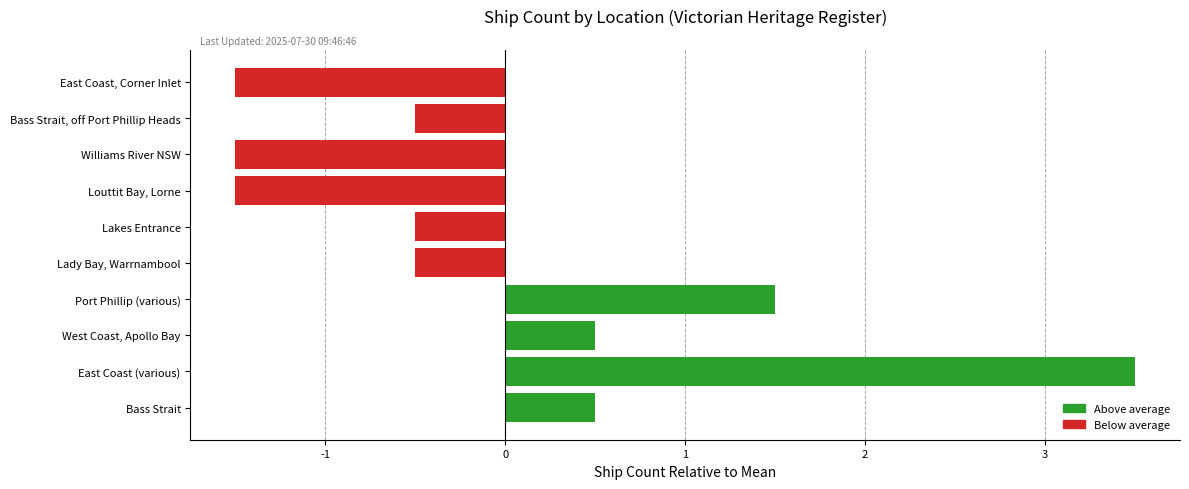

The value at East Coast, Corner Inlet is -2.4. True or false?

False